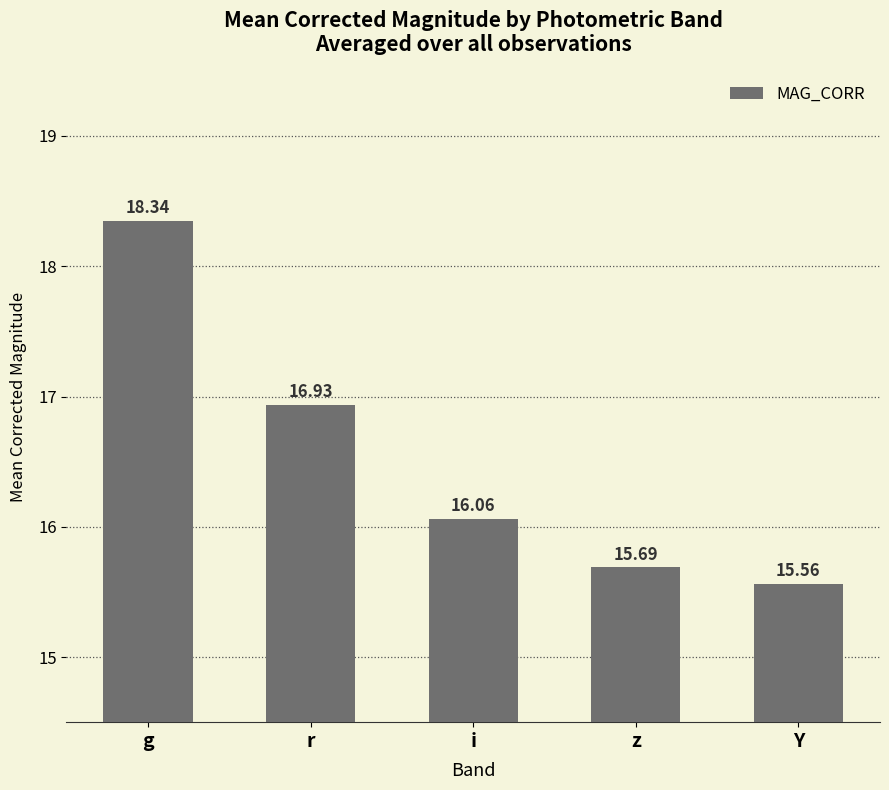

Does the chart contain stacked bars?

No